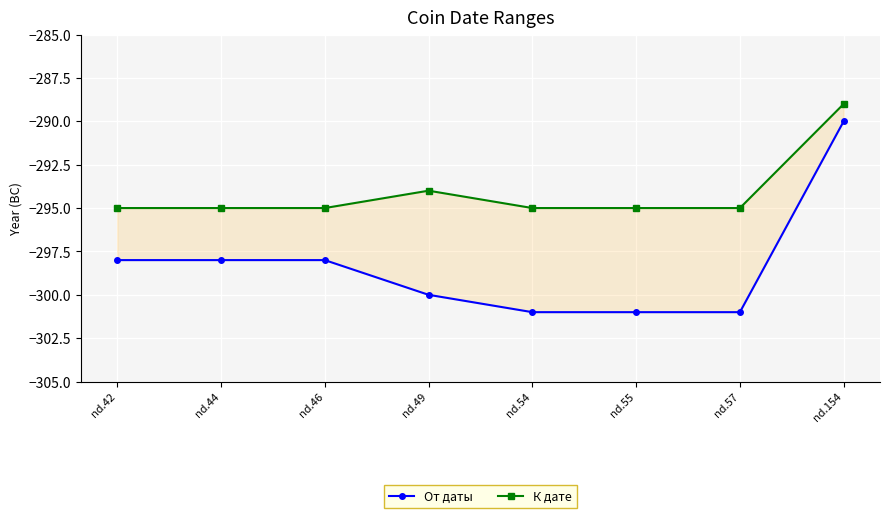

What is the sum of the К дате values at nd.44 and nd.55?

-590